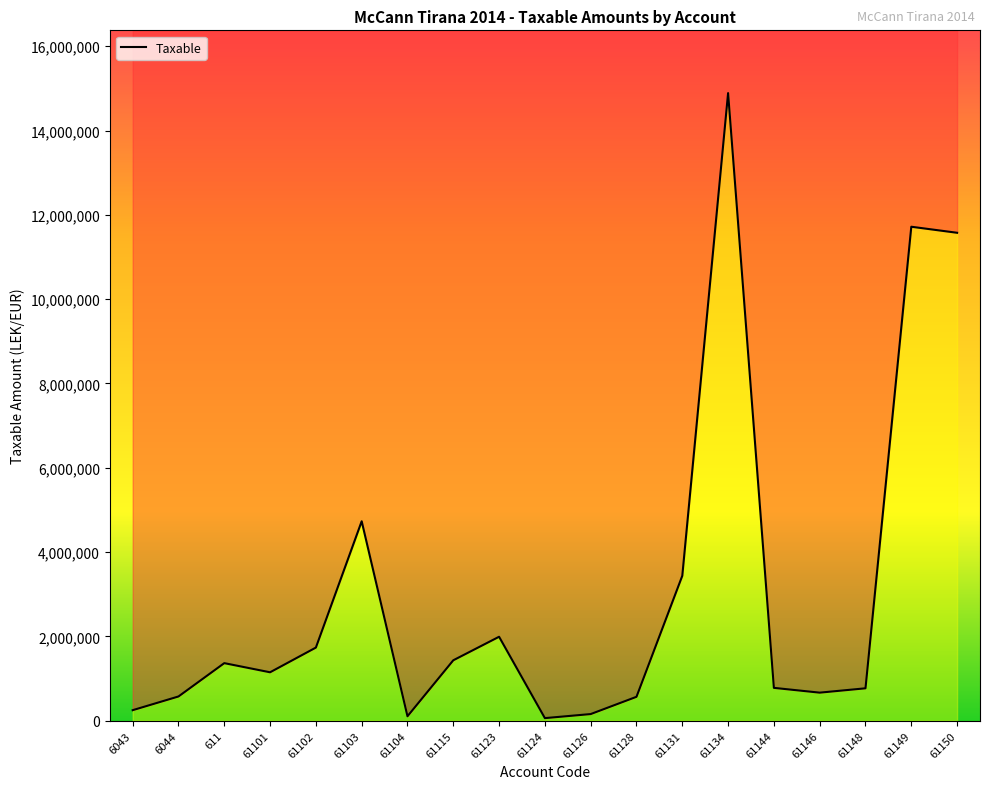

The value at 61124 is 90363.0. True or false?

False